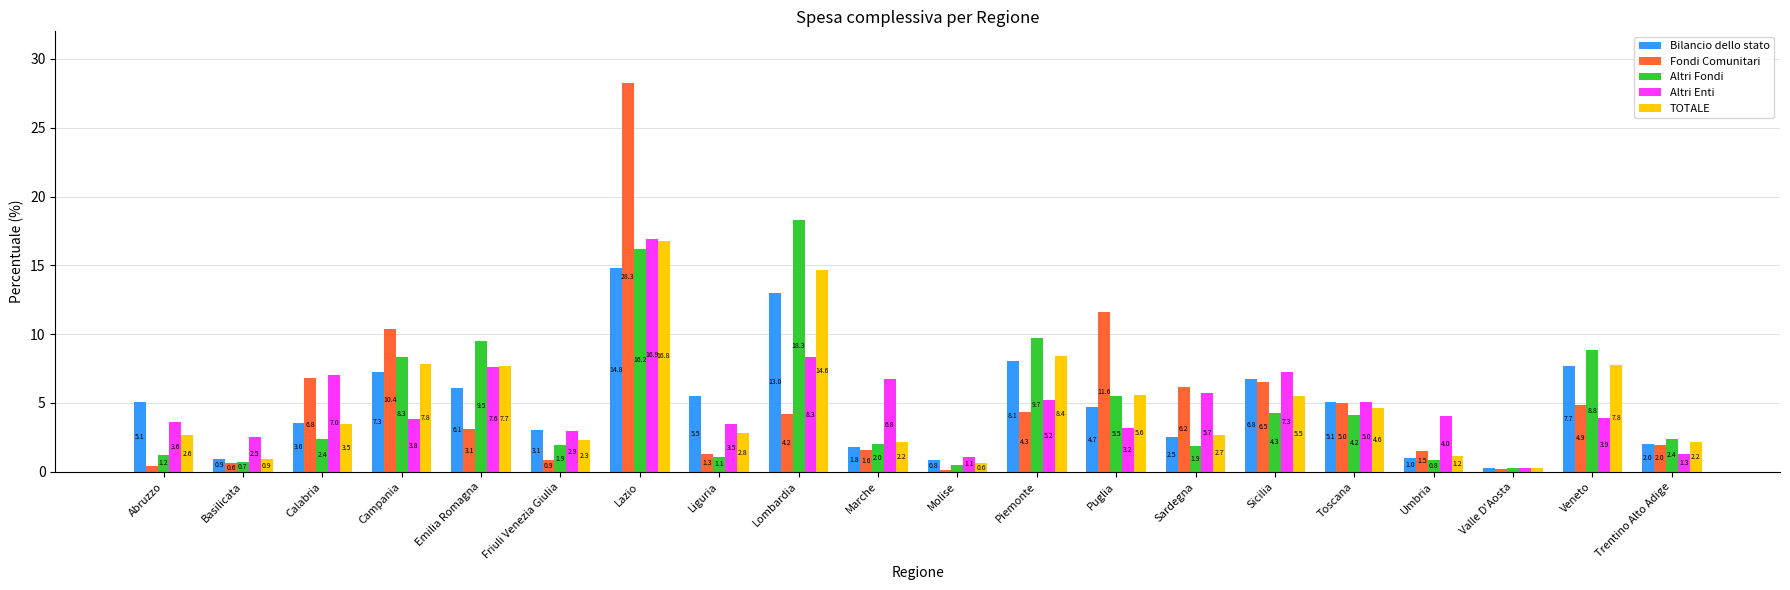

What is the sum of all TOTALE values?

100.0